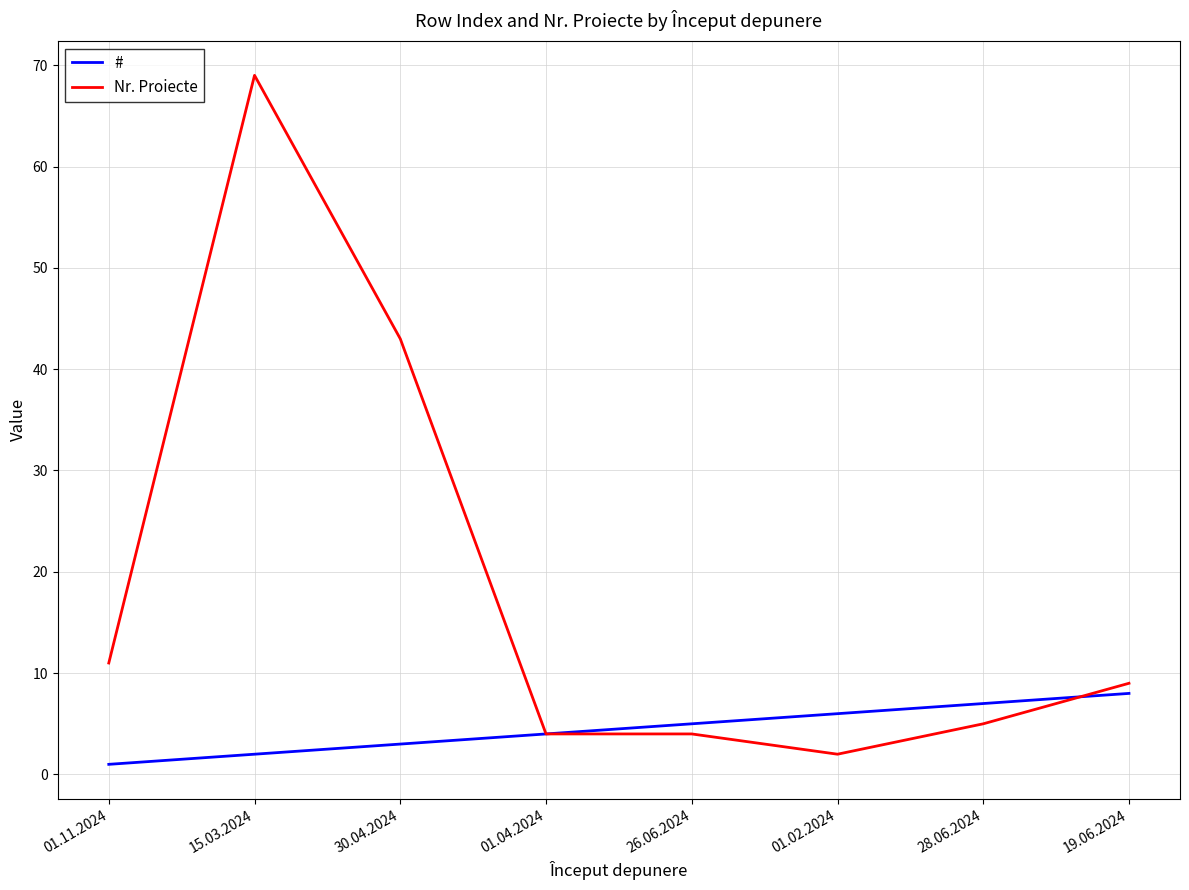

Where does the Nr. Proiecte series first go above 9?

01.11.2024